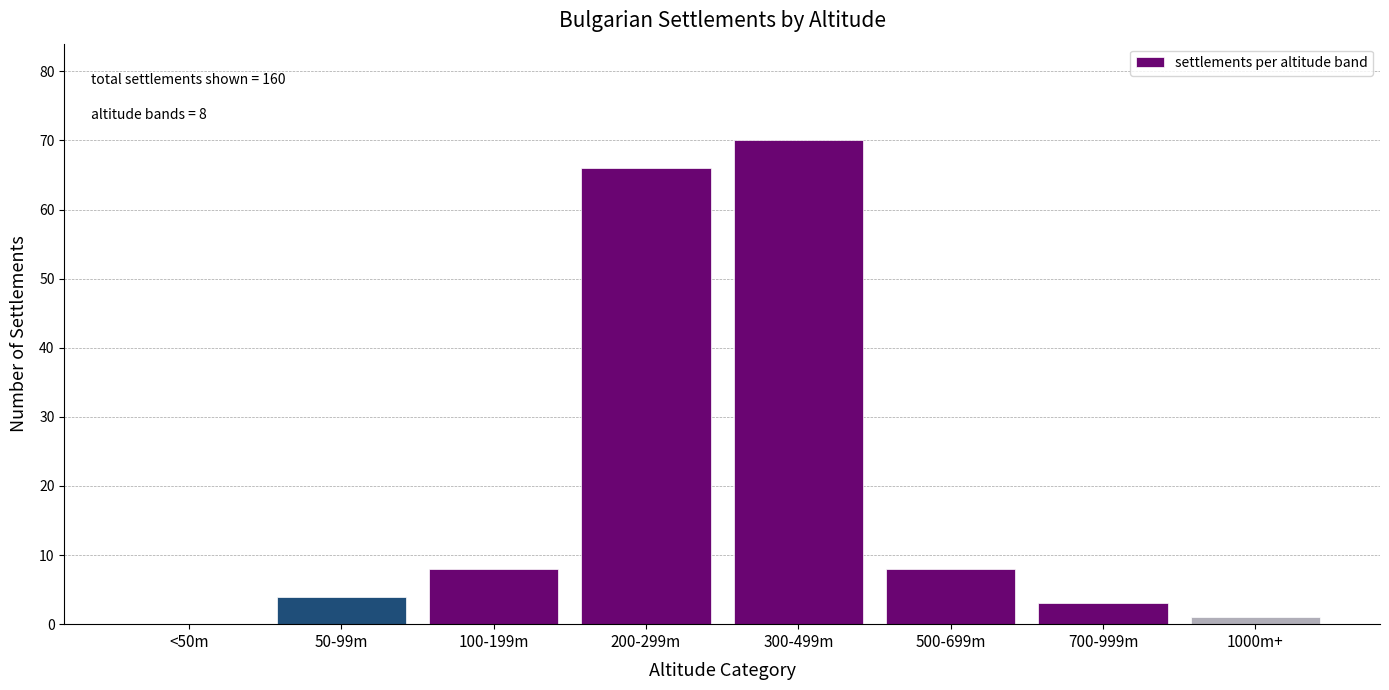

Reading right to left, what are all the values shown in this chart?

1000m+=1	700-999m=3	500-699m=8	300-499m=70	200-299m=66	100-199m=8	50-99m=4	<50m=0